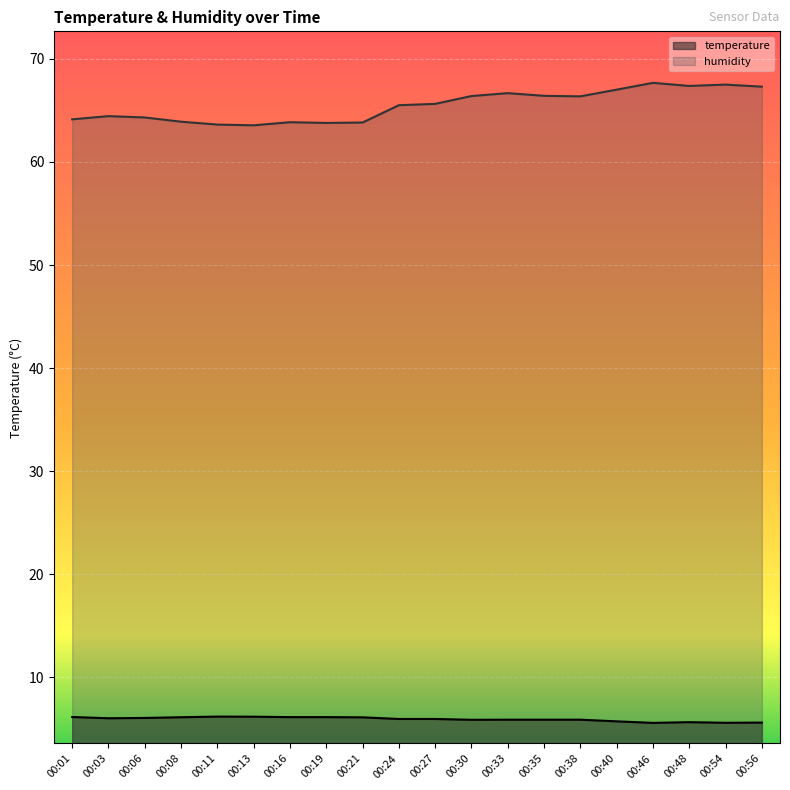

How many series are shown in this chart?

2